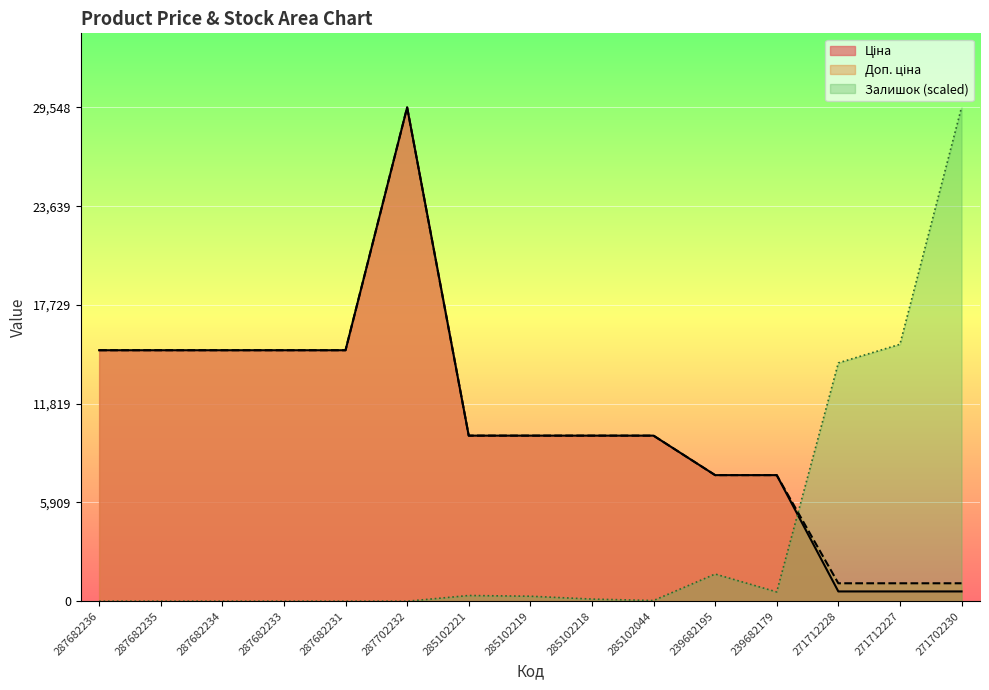

How many lines are shown in the chart?

3